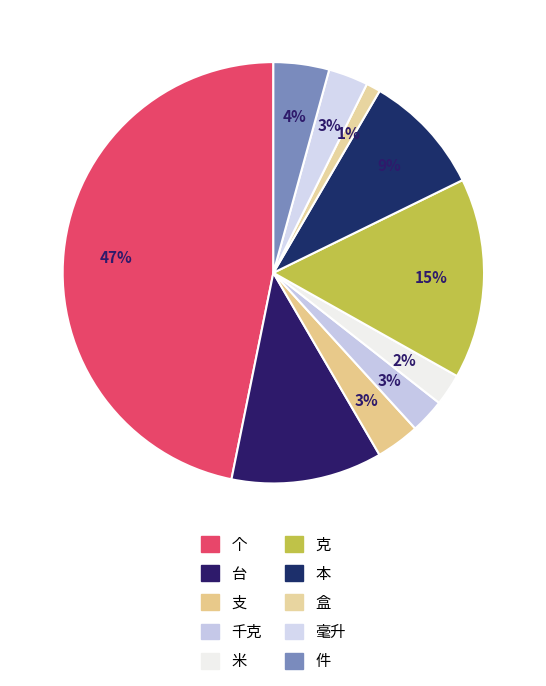

What percentage is the 米 slice, to the nearest percent?

2%